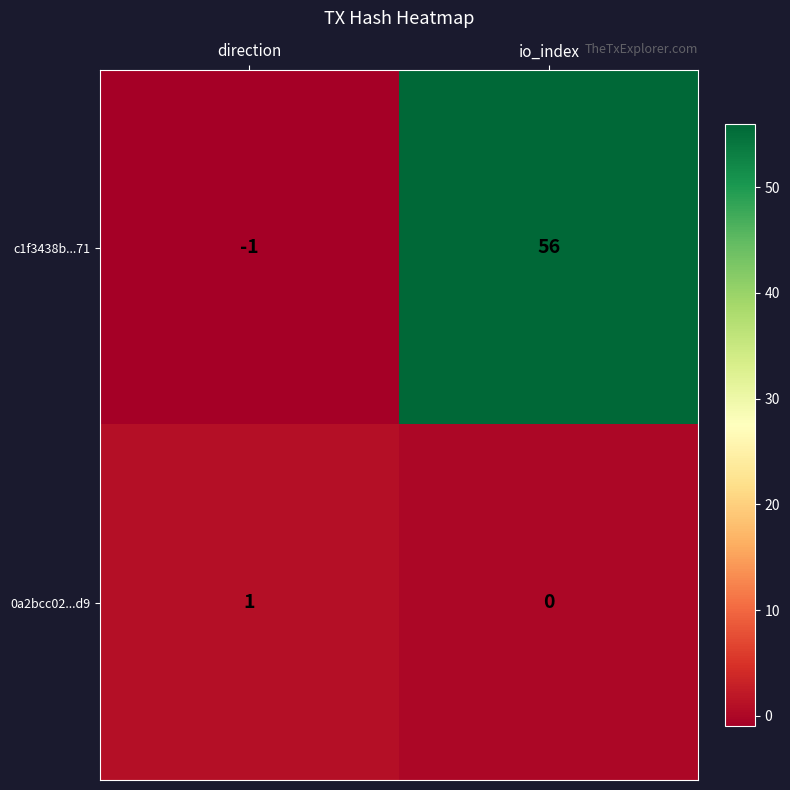

What is the greatest value displayed?

56